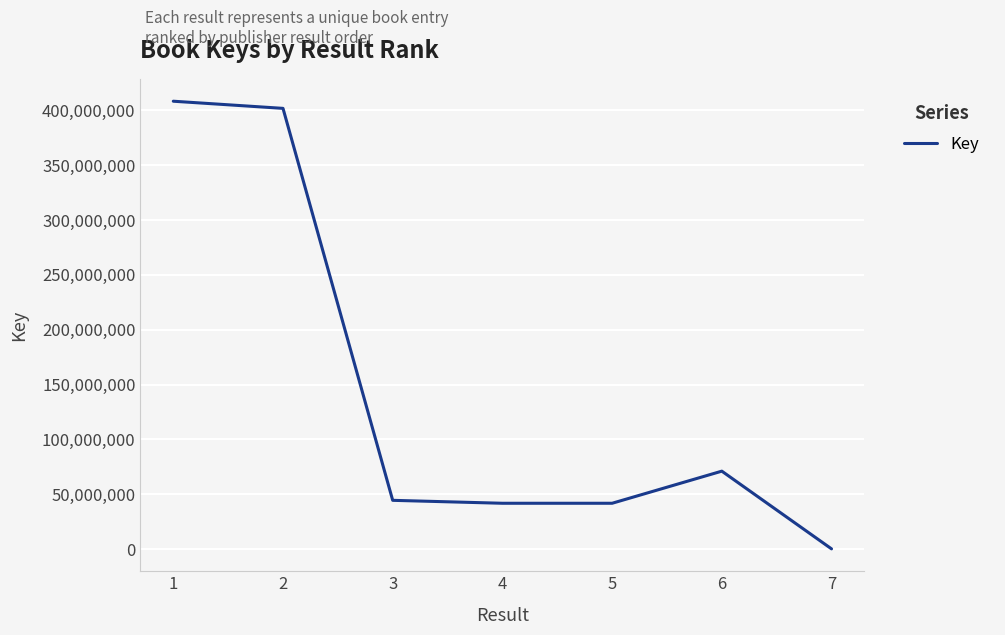

Does the chart have visible grid lines?

Yes